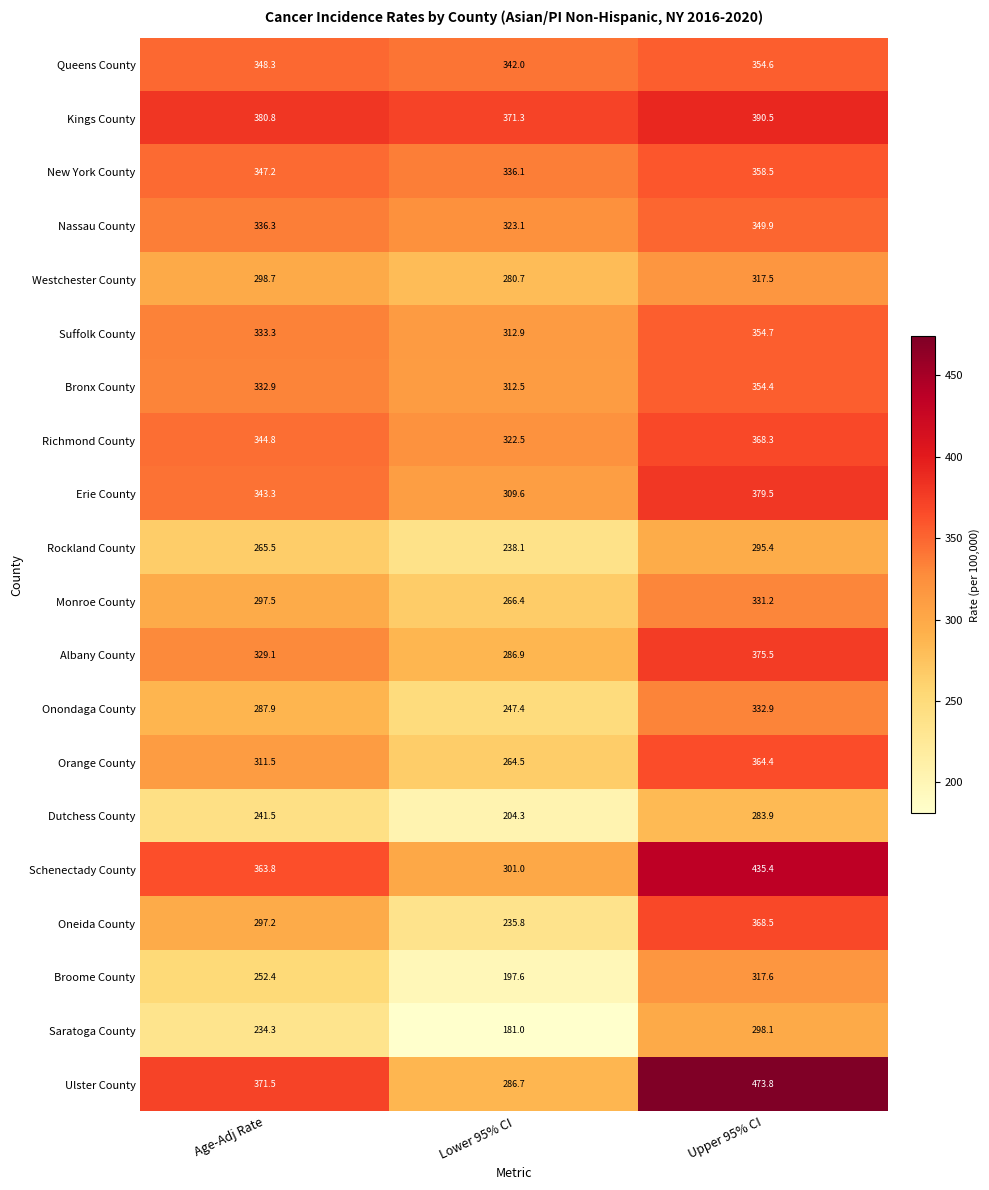

Which label corresponds to the smallest value in the chart?

Lower 95% CI